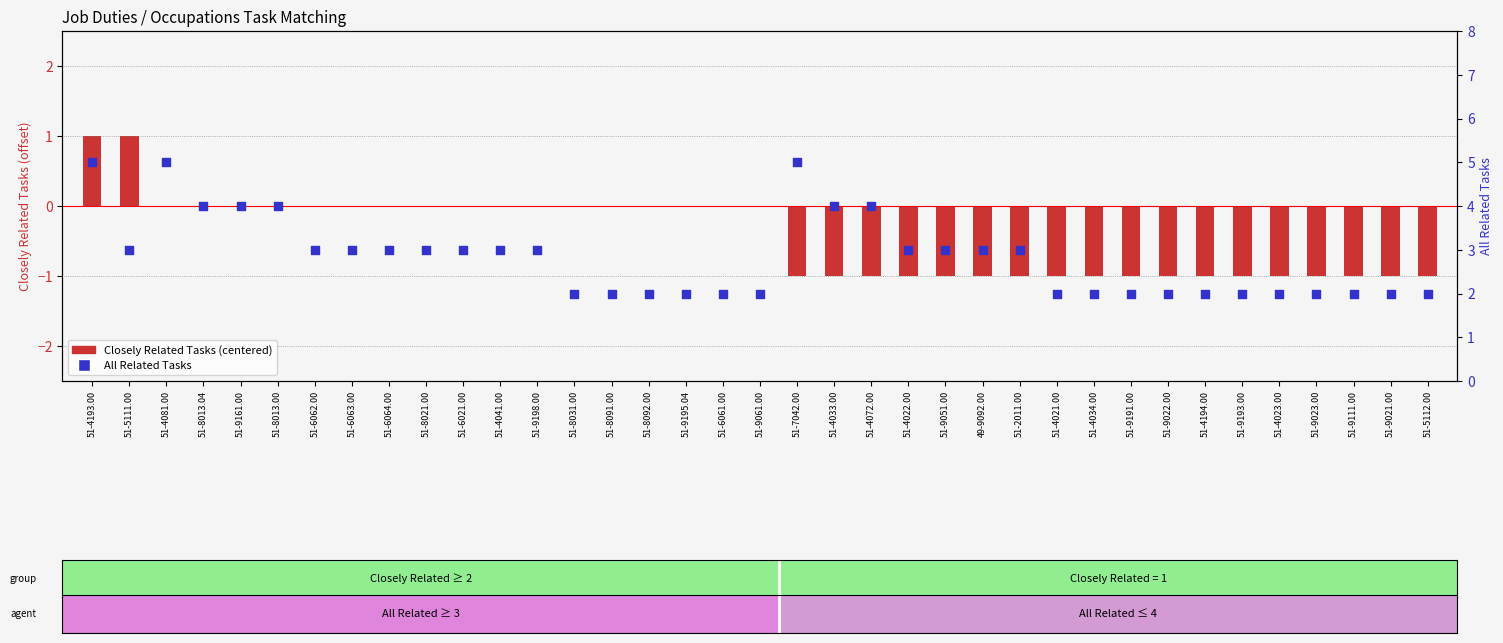

At which category is the sum across all series the highest?

51-4193.00